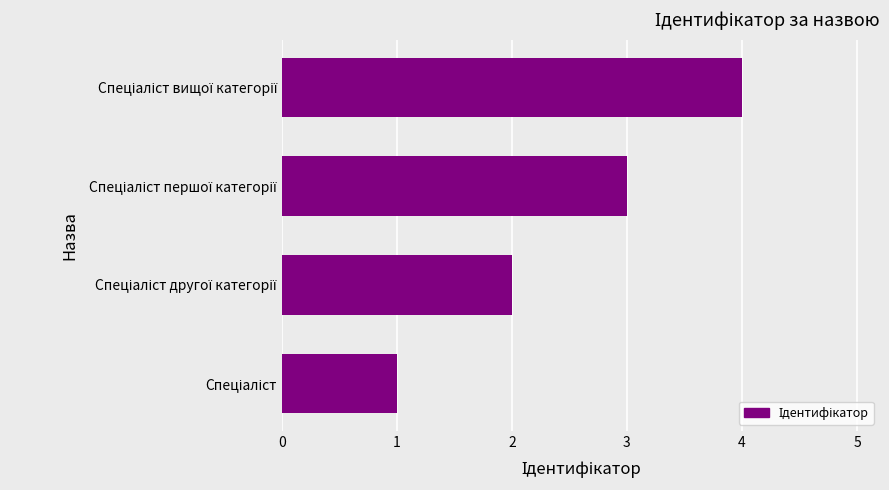

What is the greatest value displayed?

4